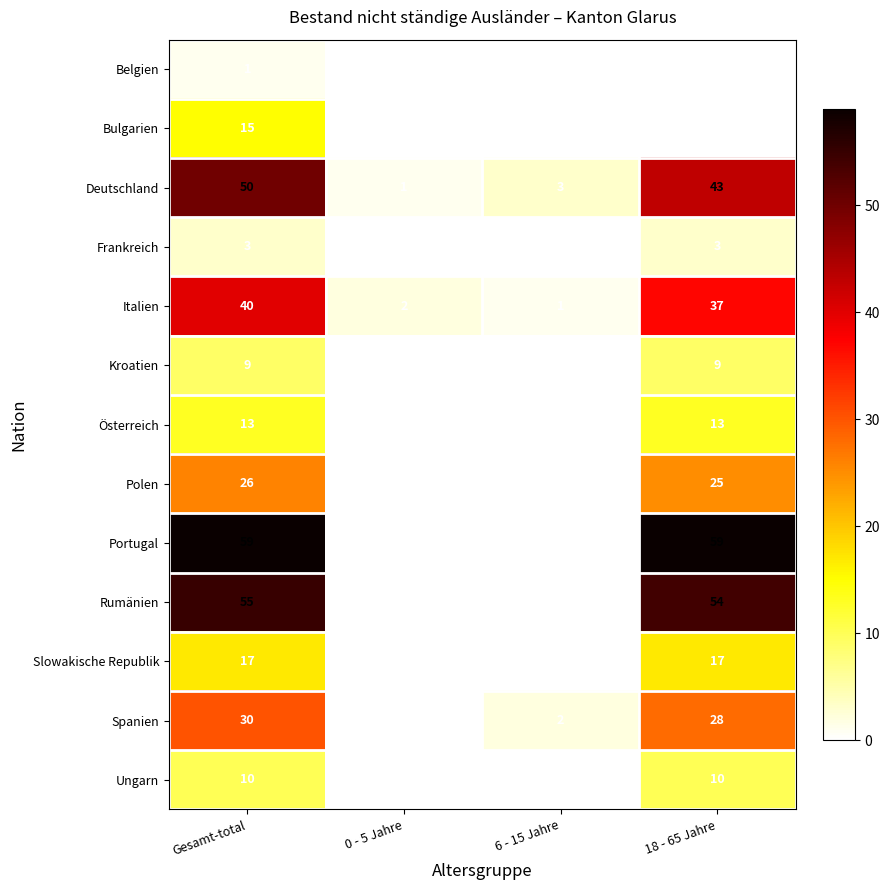

List the series in order of their peak value, lowest first.

Belgien, Frankreich, Kroatien, Ungarn, Österreich, Bulgarien, Slowakische Republik, Polen, Spanien, Italien, Deutschland, Rumänien, Portugal